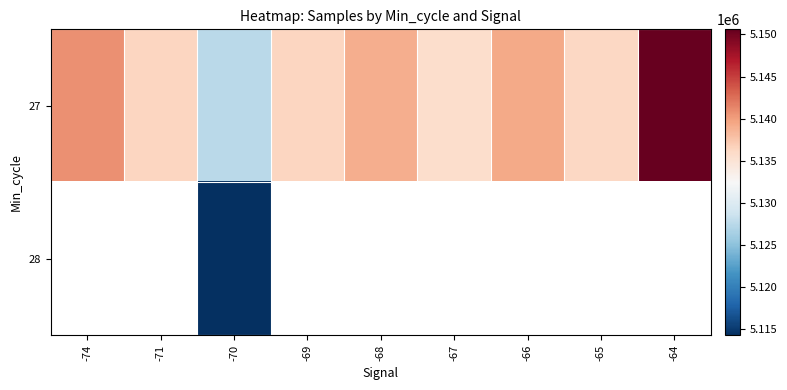

What is the maximum value shown in the chart?

5150612.0